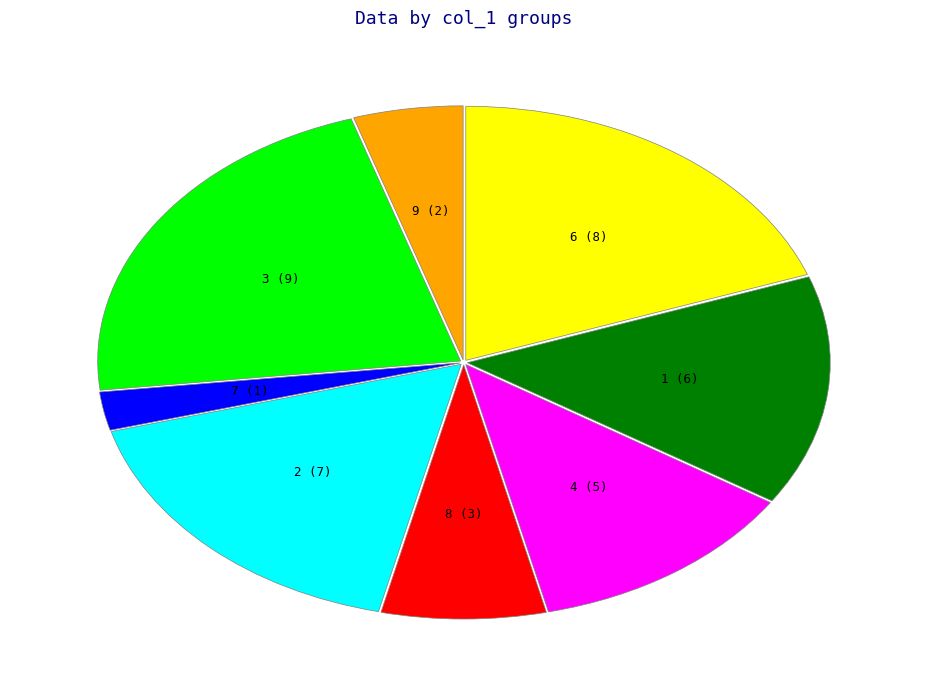

True or false: 8 accounts for 18% of the total.

False